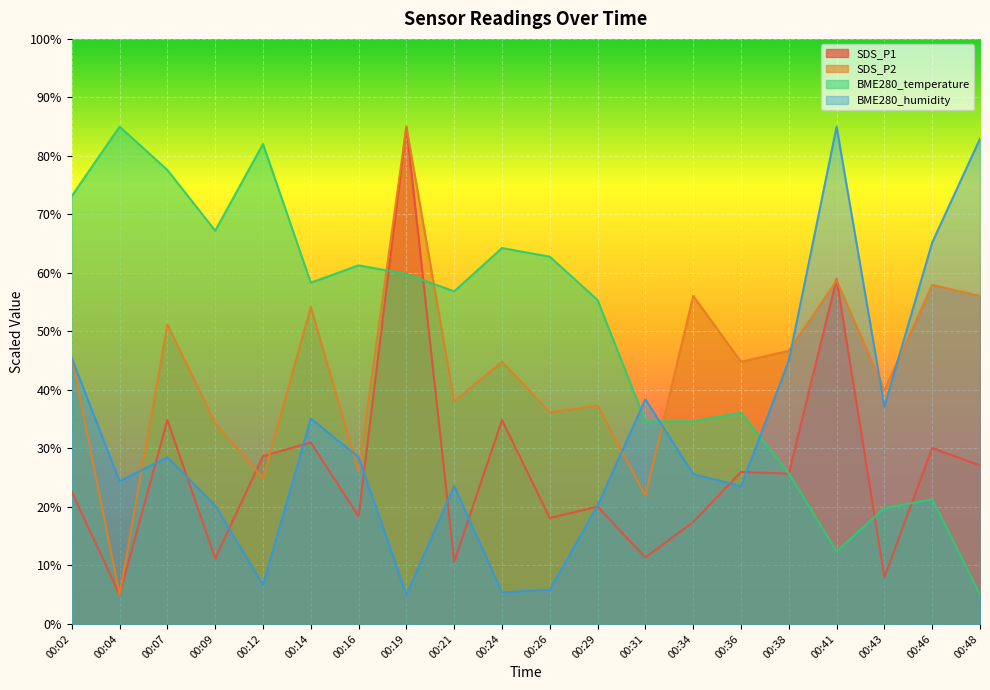

Which label corresponds to the largest value in the chart?

00:19